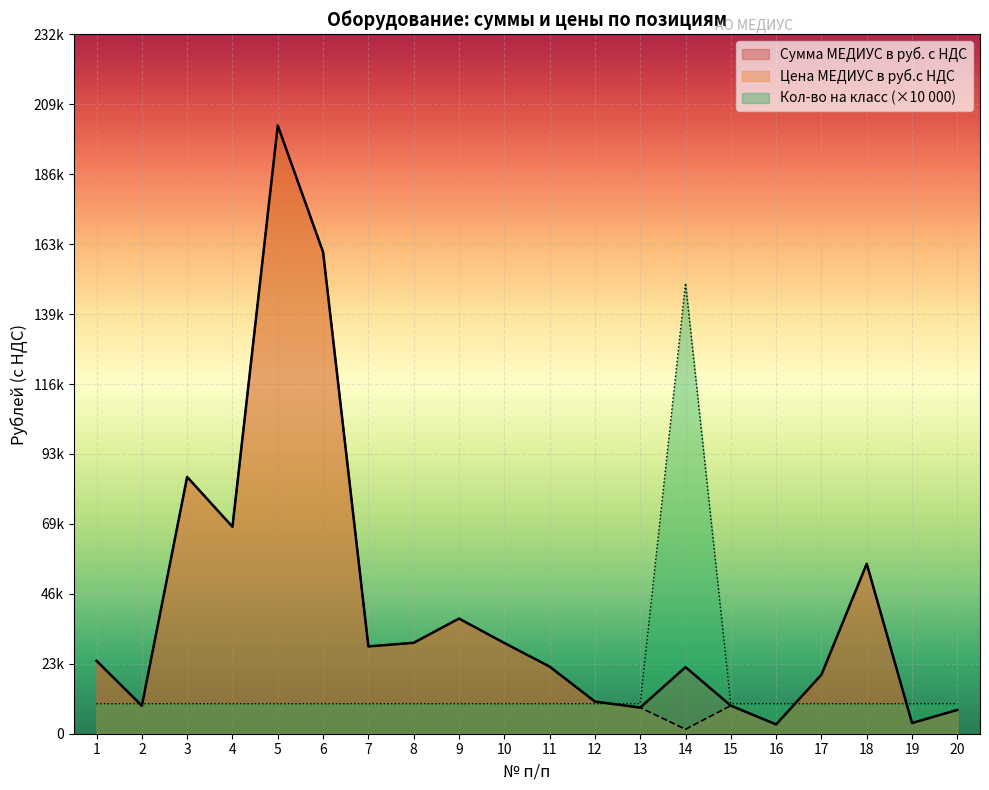

What is the difference between the Цена МЕДИУС в руб.с НДС values at 14 and 1?

22802